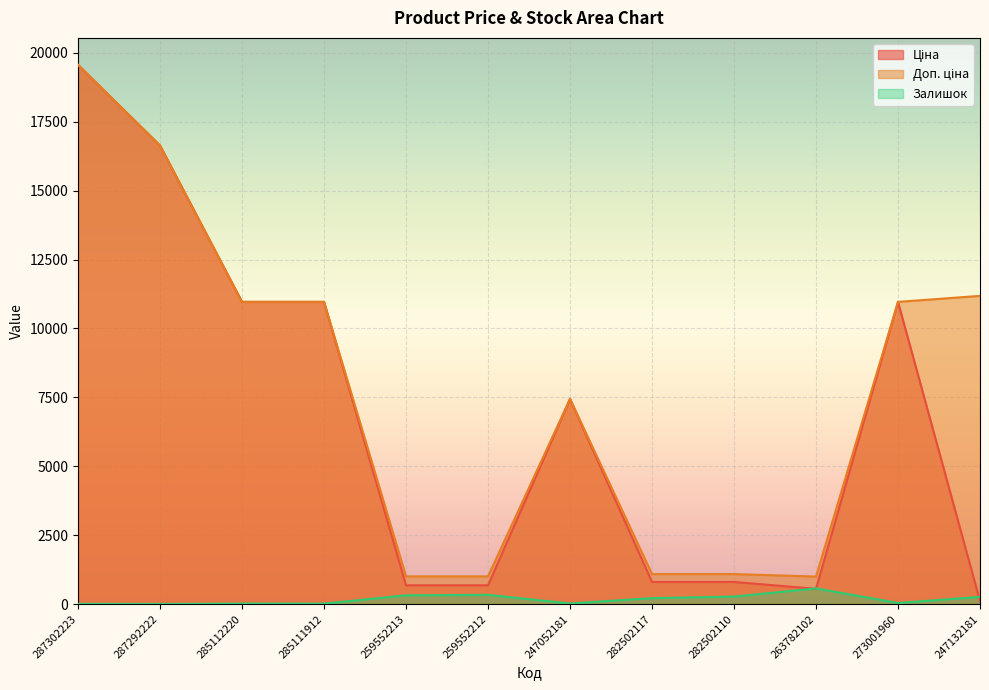

Which series changed the most between 285112220 and 259552213?

Ціна